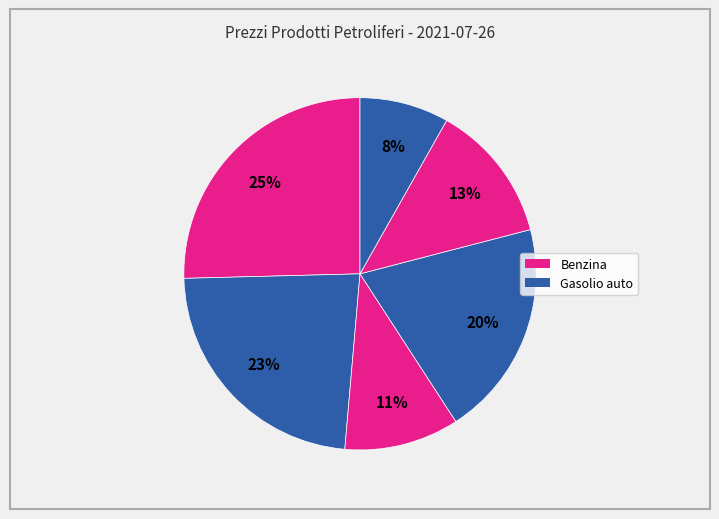

How many segments does this pie chart have?

6